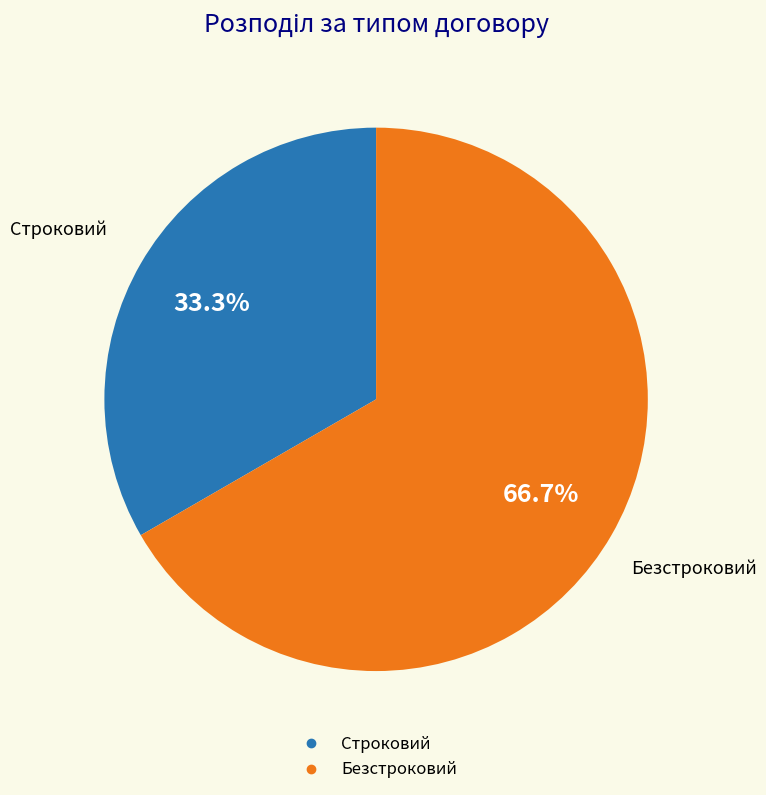

What percentage do Безстроковий and Строковий together represent?

100.0%